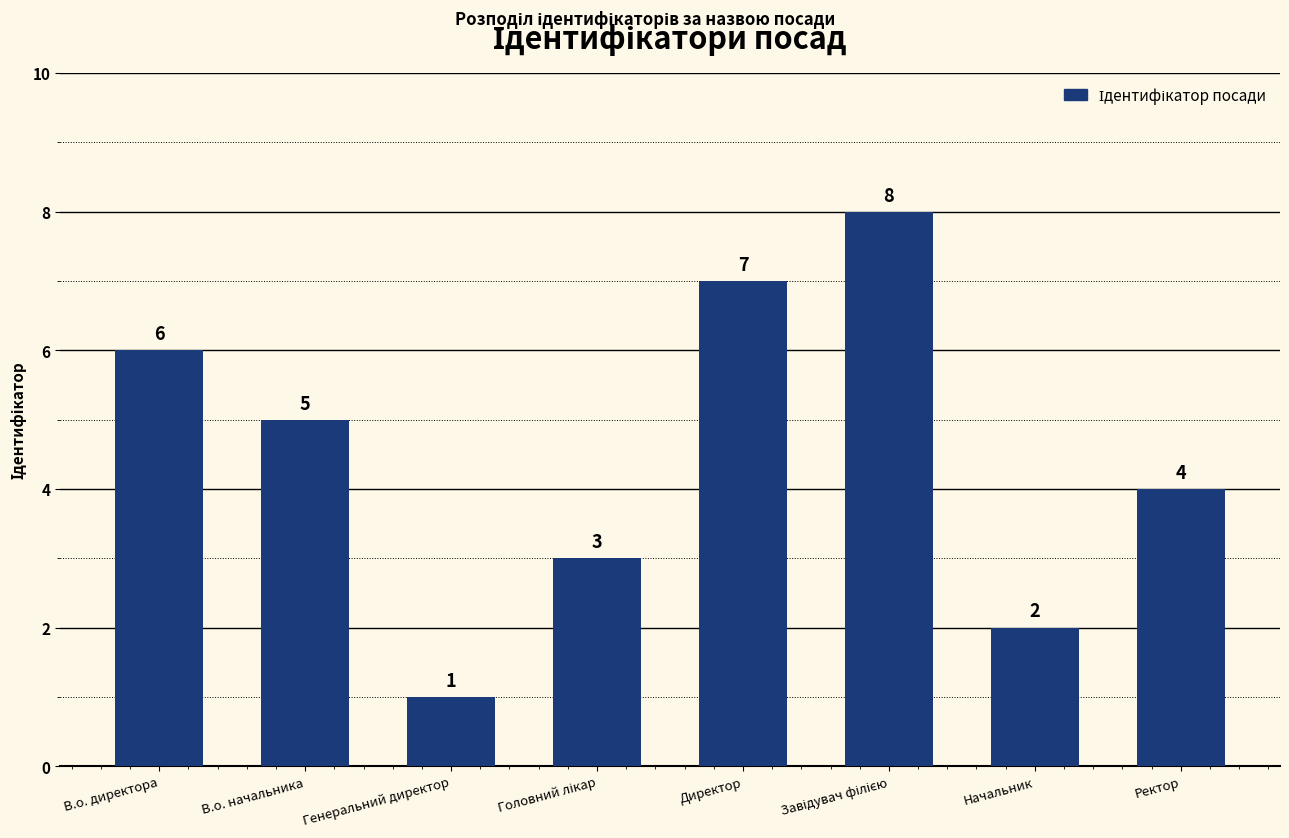

Reading left to right, transcribe all the data shown in this chart.

6	5	1	3	7	8	2	4